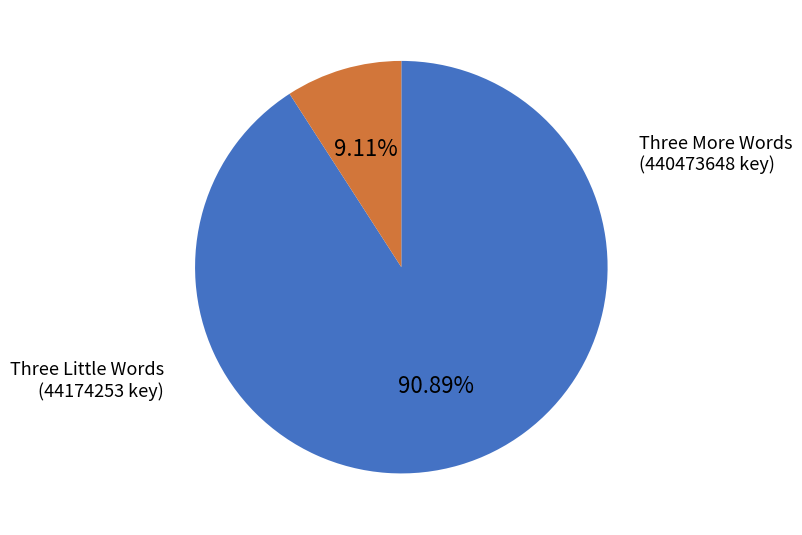

Is there any slice that represents more than half of the pie?

Yes